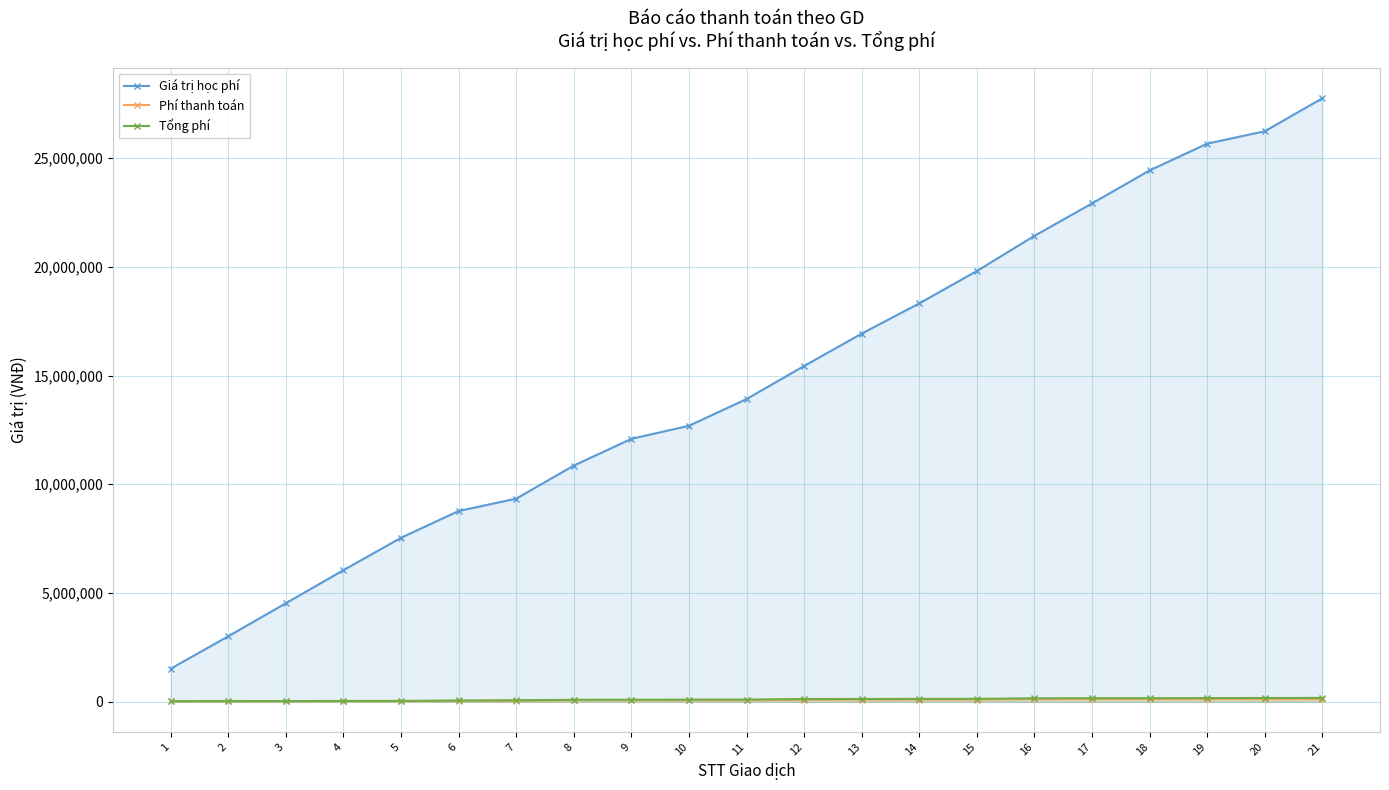

The value of Giá trị học phí at 9 is 12090000. True or false?

True